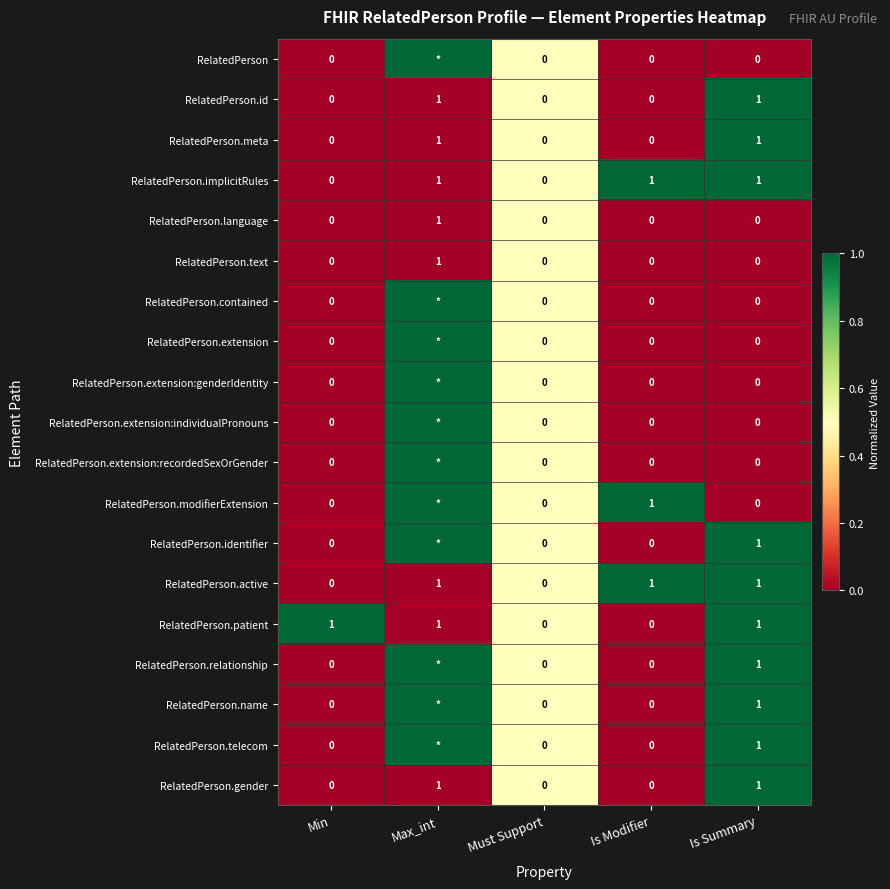

At which category is the sum across all series the highest?

Max_int